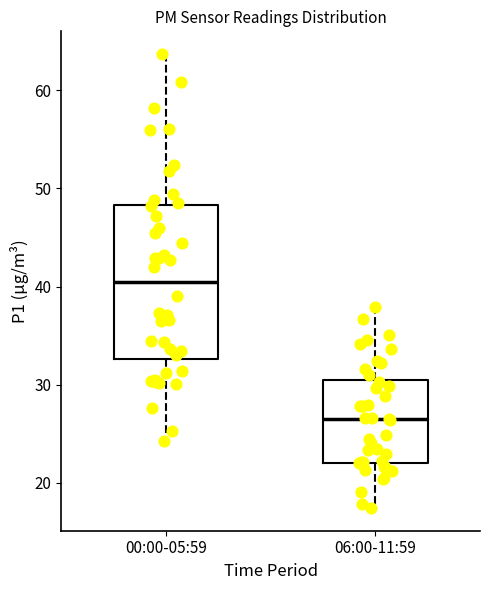

Comparing the boxes themselves (not the whiskers), which one is the tallest?

00:00-05:59